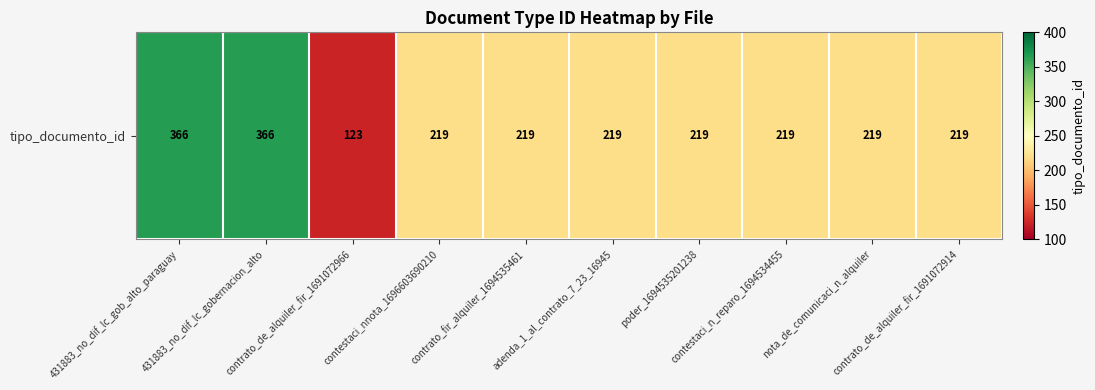

List the labels in order of value, smallest first.

contrato_de_alquiler_fir_1691072966, contestaci_nnota_1696603690210, contrato_fir_alquiler_1694535461, adenda_1_al_contrato_7_23_16945, poder_1694535201238, contestaci_n_reparo_1694534455, nota_de_comunicaci_n_alquiler, contrato_de_alquiler_fir_1691072914, 431883_no_dif_lc_gob_alto_paraguay, 431883_no_dif_lc_gobernacion_alto